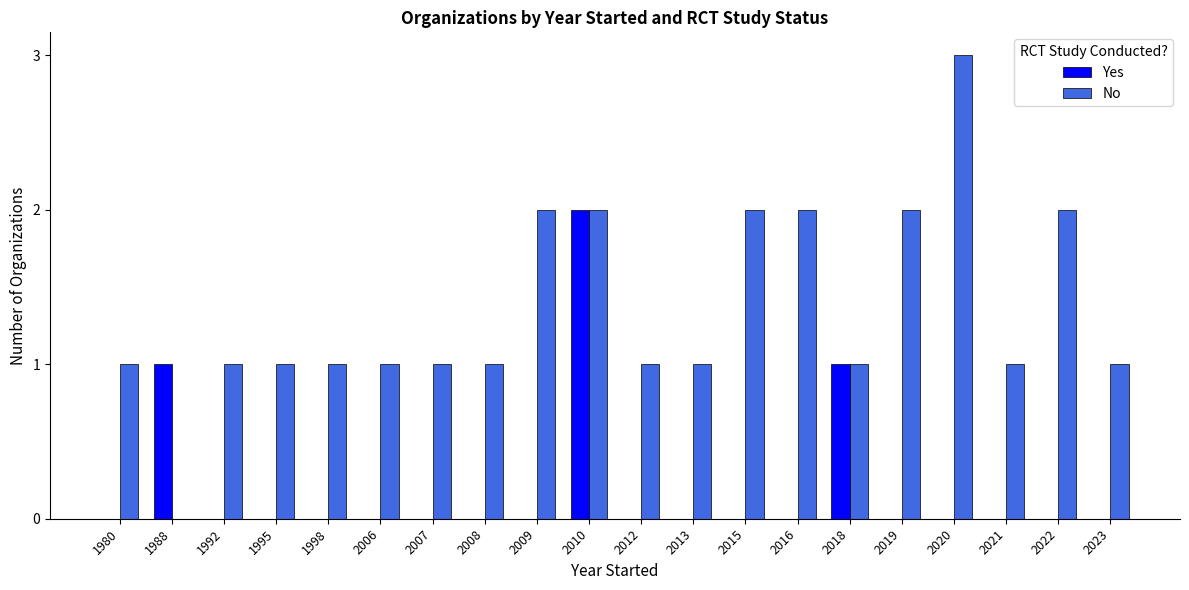

Which series has the largest total across all categories?

No